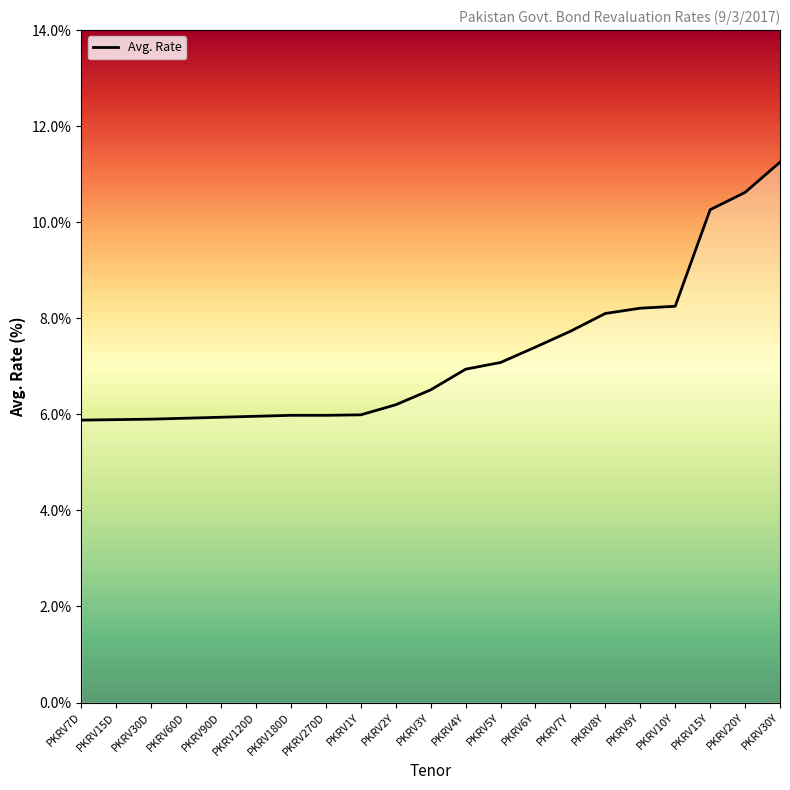

Approximately how many times larger is the value at PKRV30Y compared to PKRV180D?

1.9